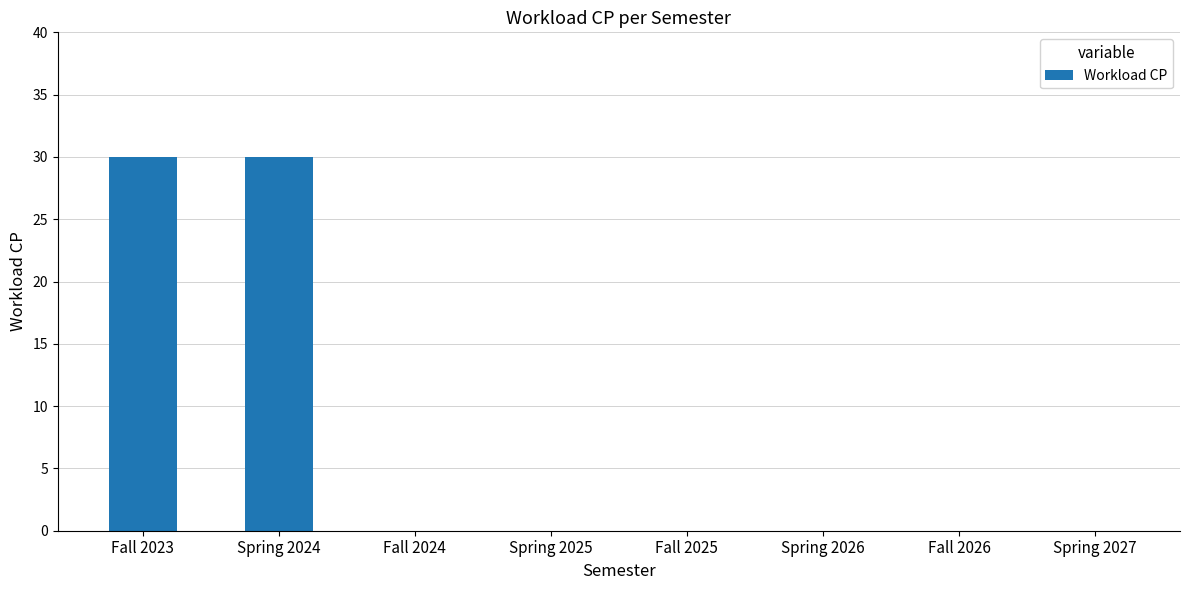

What is the sum of the values at Fall 2024 and Fall 2023?

30